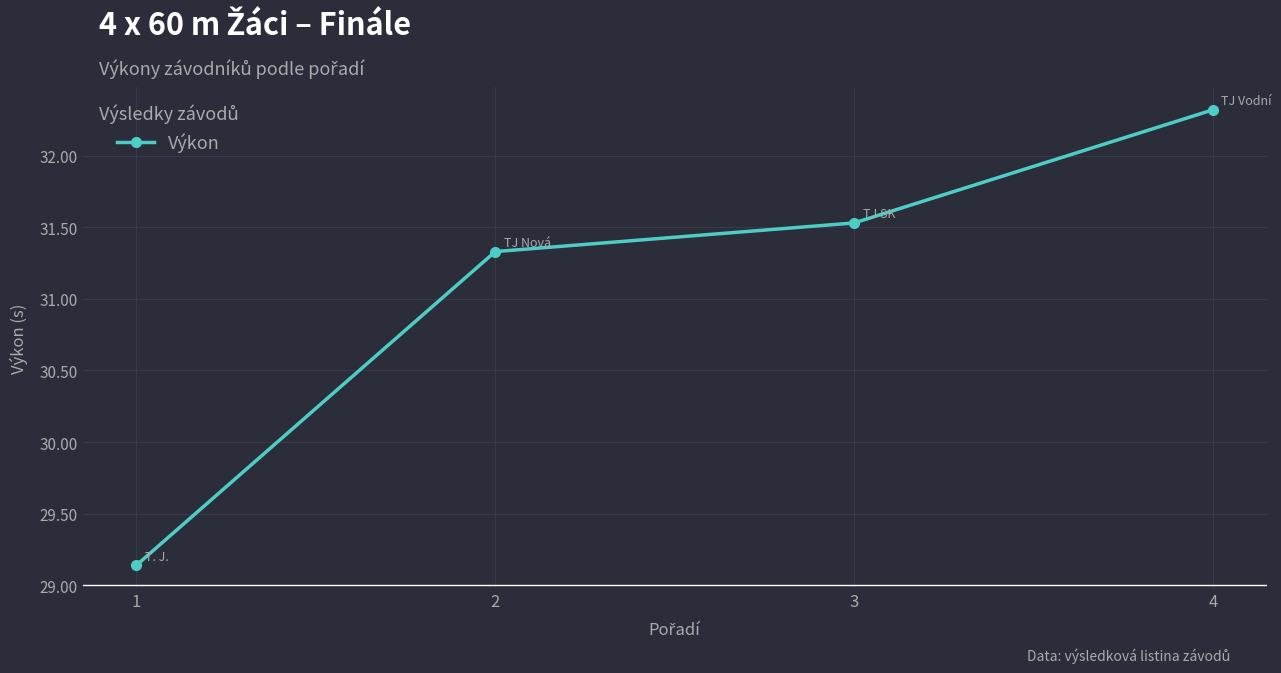

List the labels in order of value, smallest first.

1, 2, 3, 4